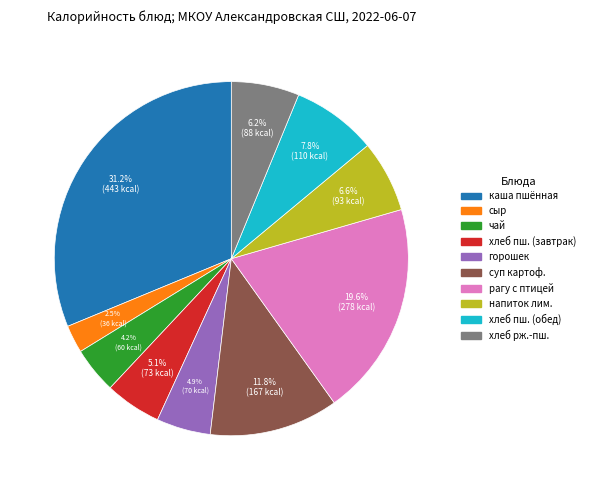

Does any single category account for the majority?

No